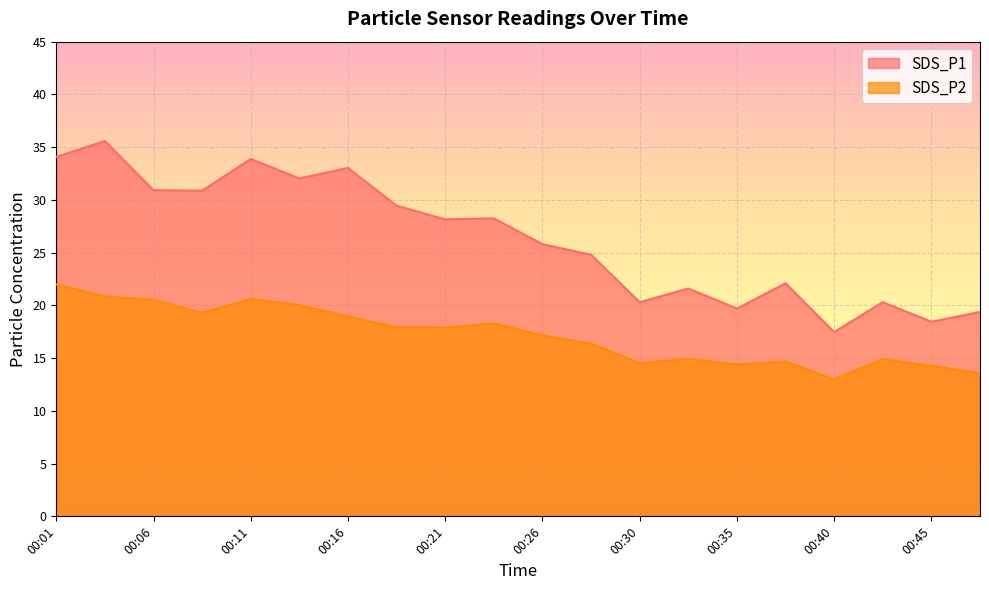

What is the difference between the maximum and second lowest values in the SDS_P2 series?

8.4